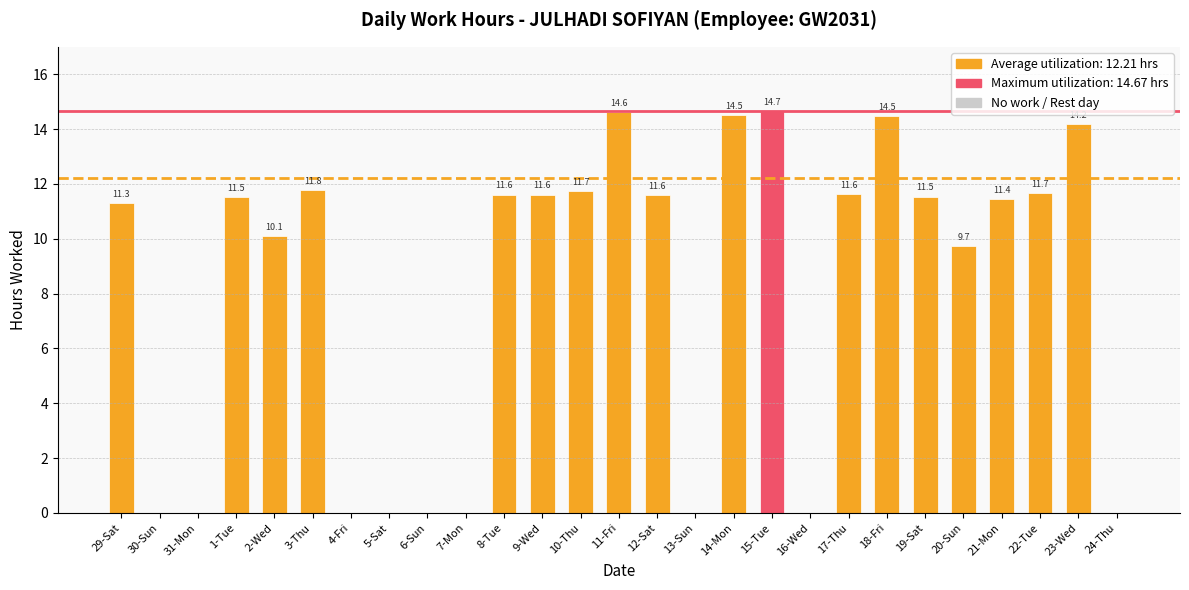

Reading left to right, list all the values displayed in this chart.

29-Sat=11.3	30-Sun=0.0	31-Mon=0.0	1-Tue=11.5	2-Wed=10.1	3-Thu=11.8	4-Fri=0.0	5-Sat=0.0	6-Sun=0.0	7-Mon=0.0	8-Tue=11.6	9-Wed=11.6	10-Thu=11.7	11-Fri=14.6	12-Sat=11.6	13-Sun=0.0	14-Mon=14.5	15-Tue=14.7	16-Wed=0.0	17-Thu=11.6	18-Fri=14.5	19-Sat=11.5	20-Sun=9.7	21-Mon=11.4	22-Tue=11.7	23-Wed=14.2	24-Thu=0.0